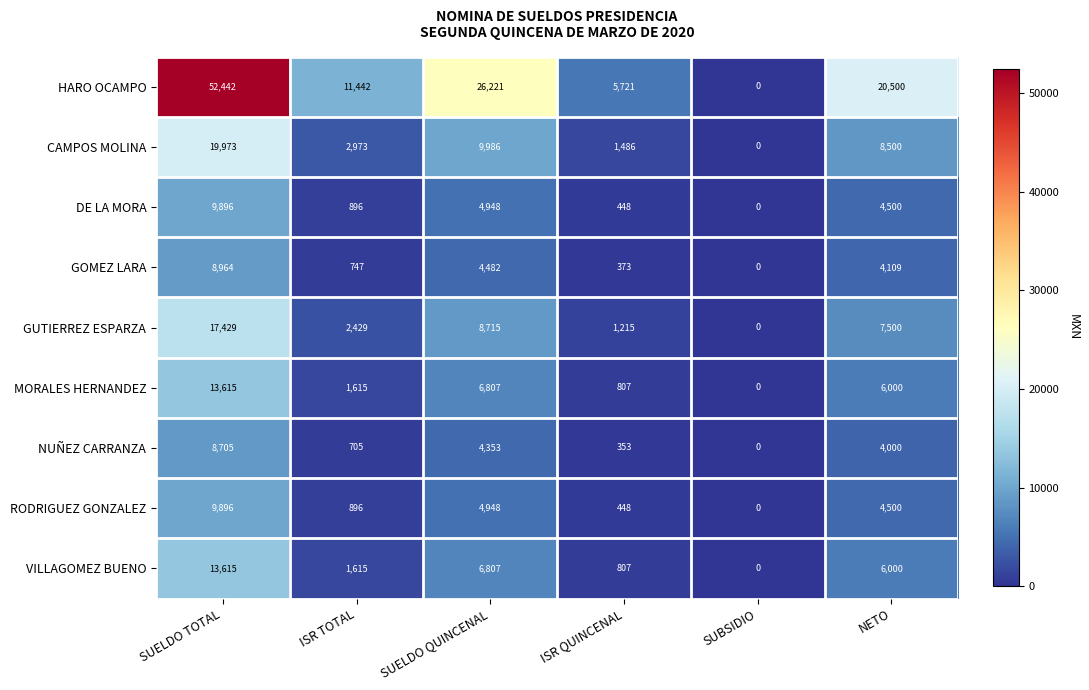

What is the total value across all series at ISR QUINCENAL?

11658